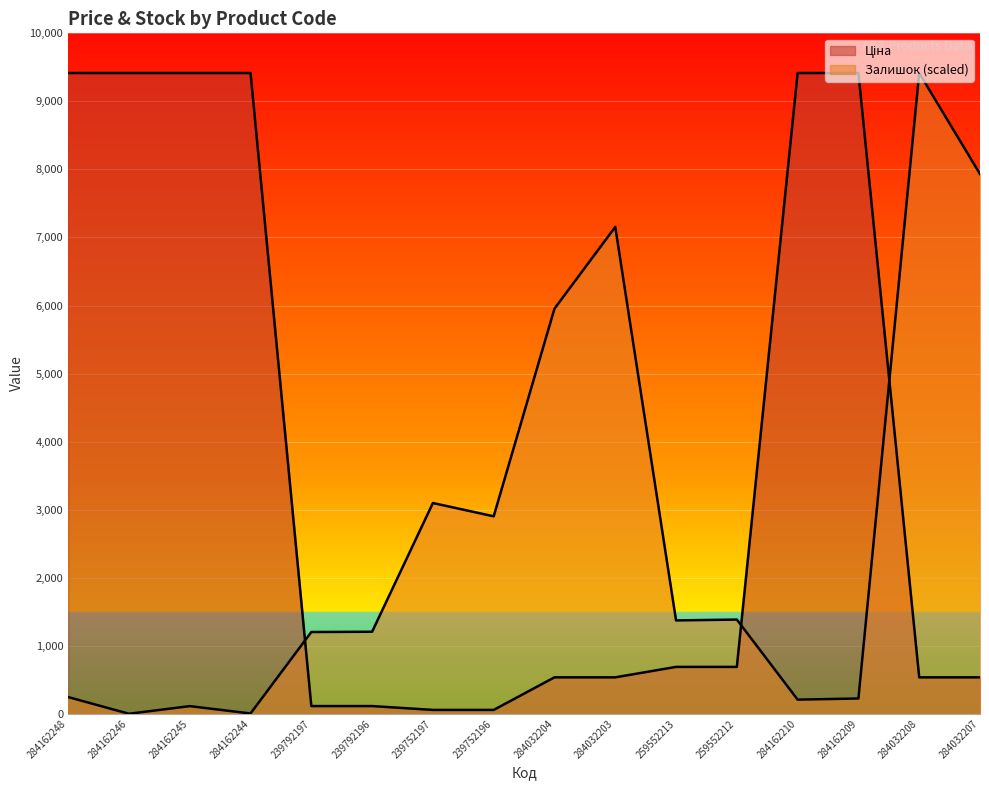

How many lines are shown in the chart?

2